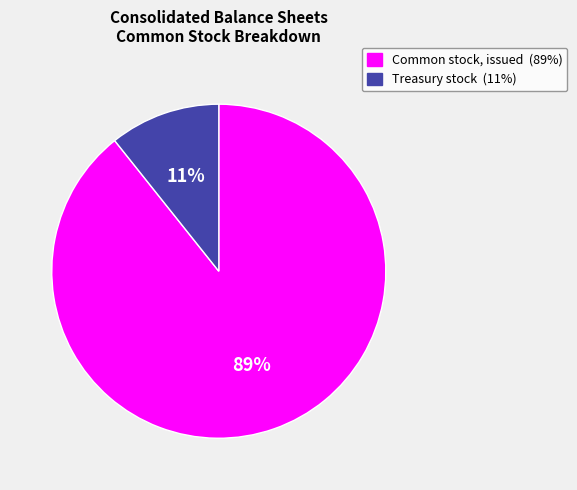

What percentage is the Common stock, issued slice, to the nearest percent?

89%